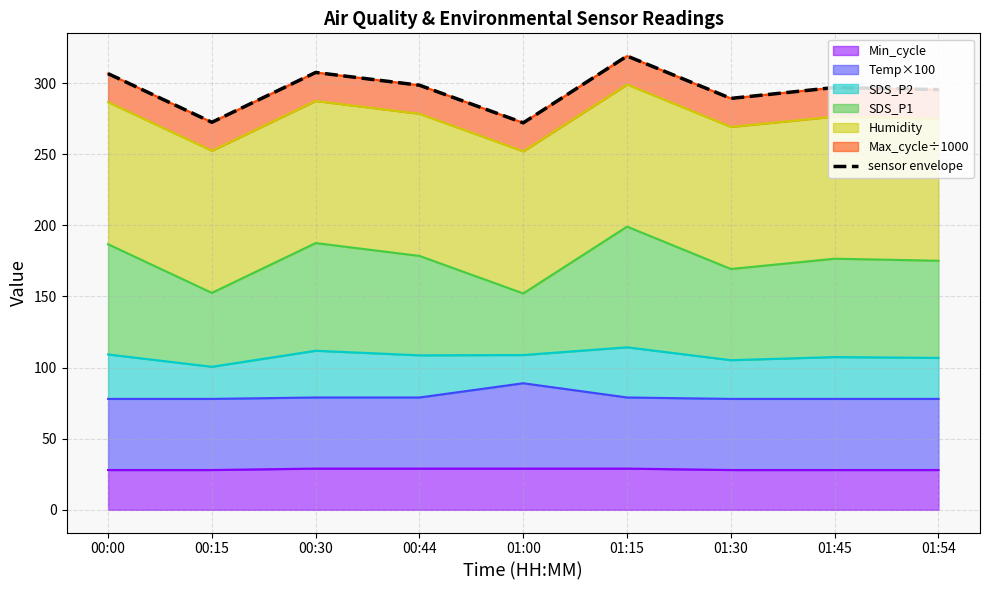

What position from the right is 00:44?

6